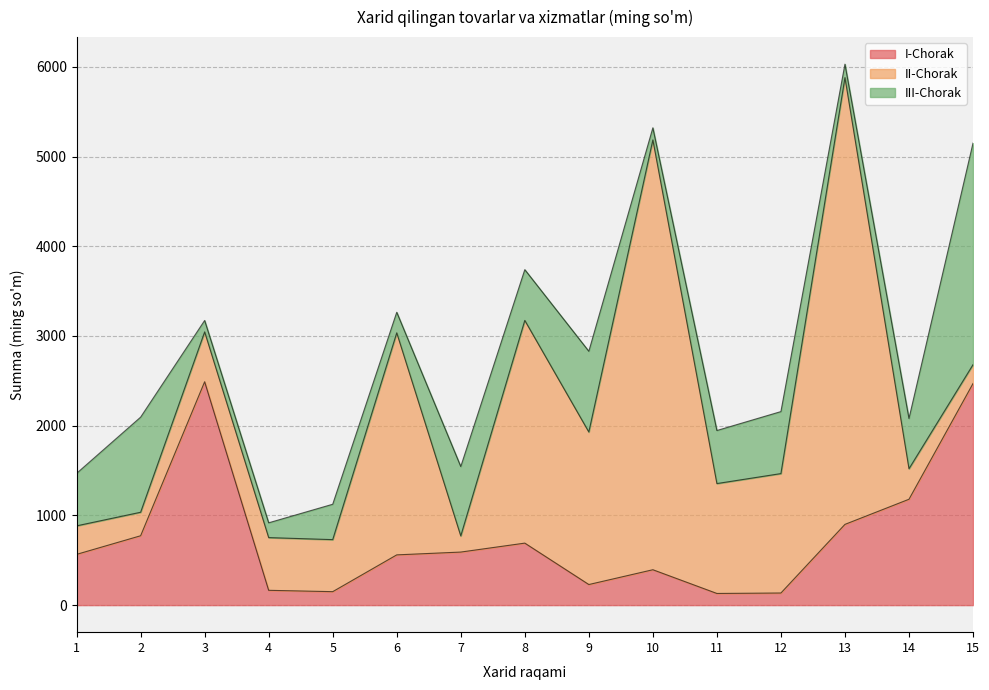

How many lines are shown in the chart?

3